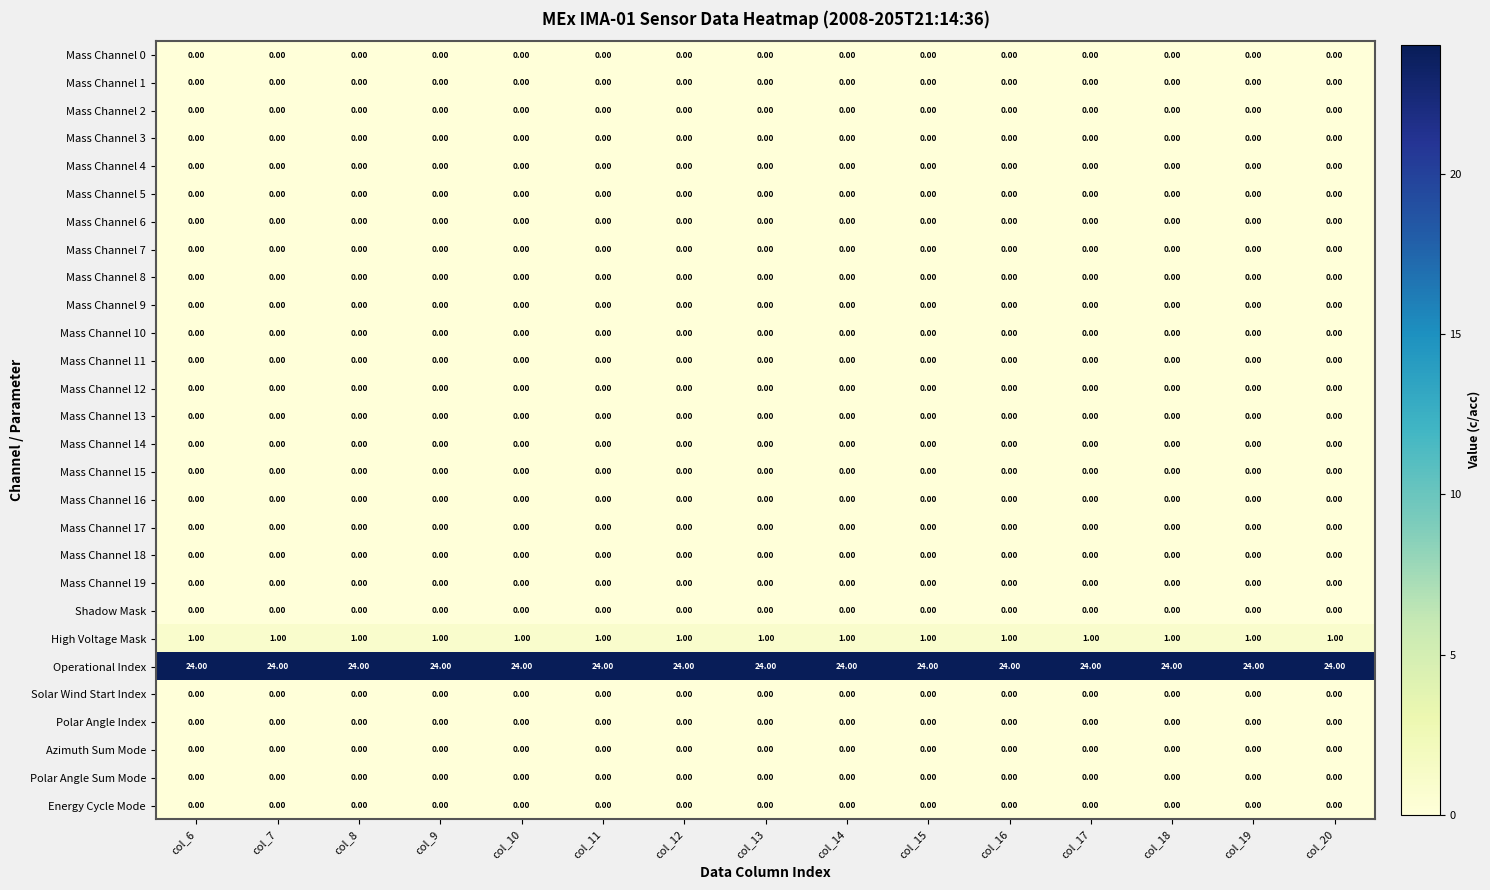

At how many categories does at least one series exceed 1?

15